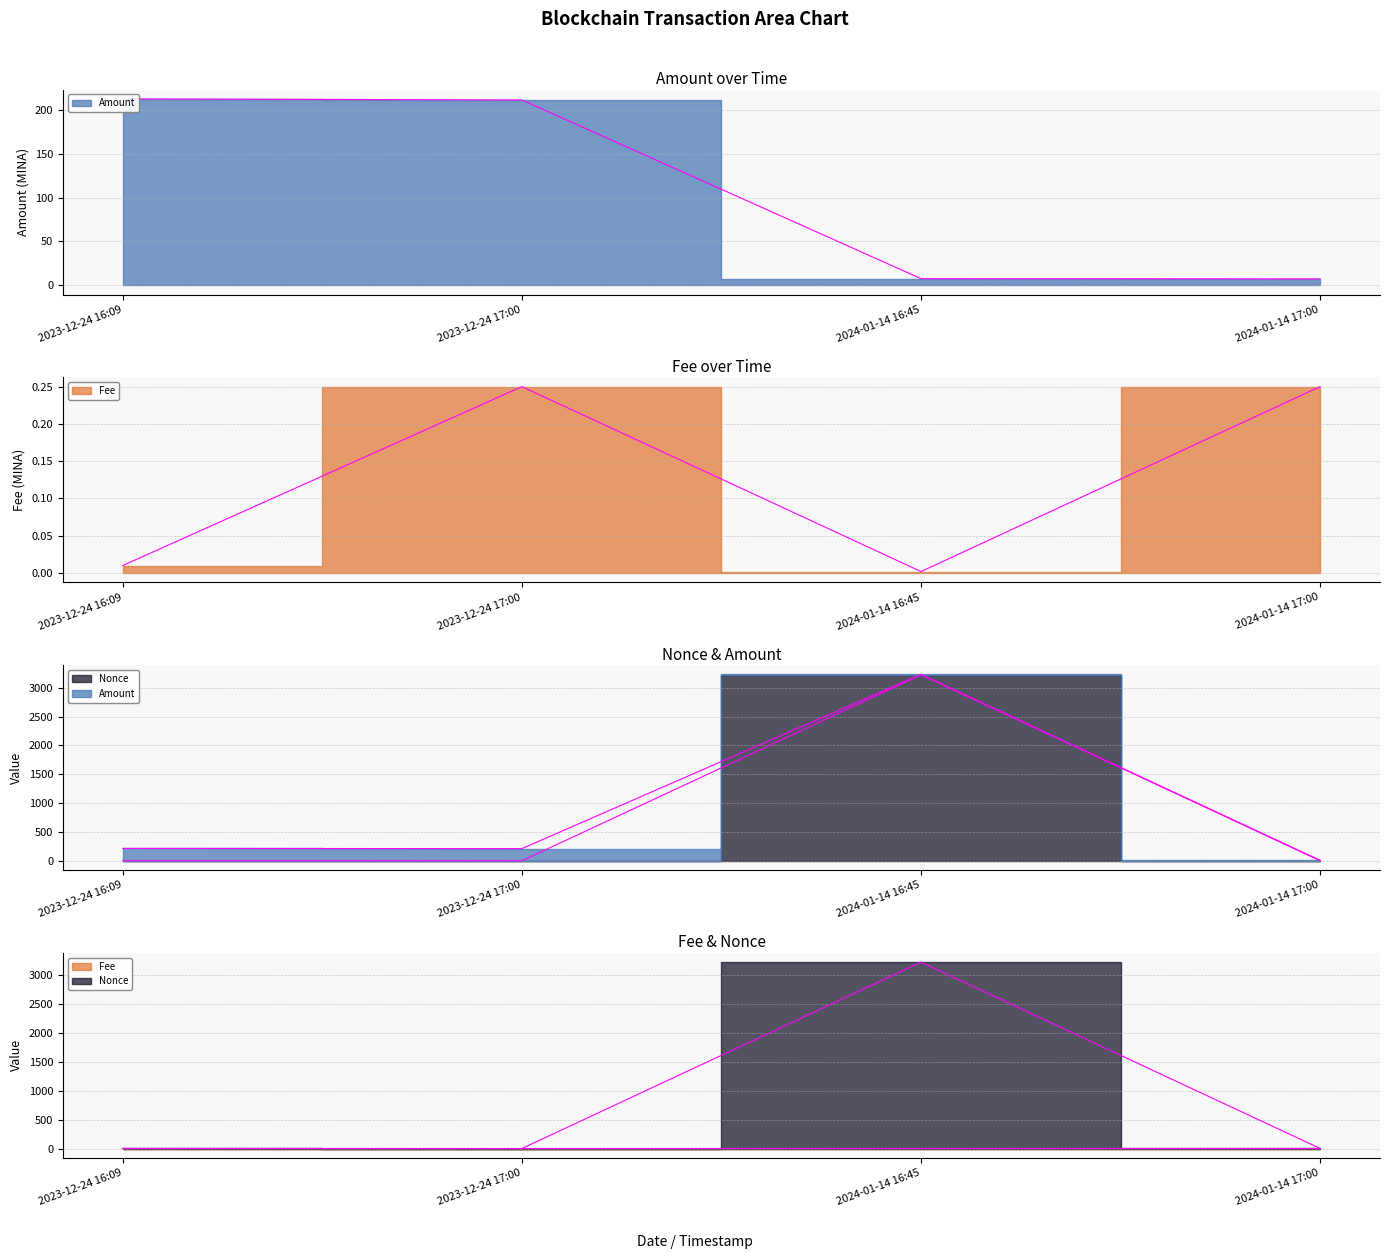

Reading left to right, extract all data points from this chart.

Amount: 212.7	211.4	7.6	7.3
Fee: 0.0	0.2	0.0	0.2
Nonce: 2.0	0.0	3224.0	1.0